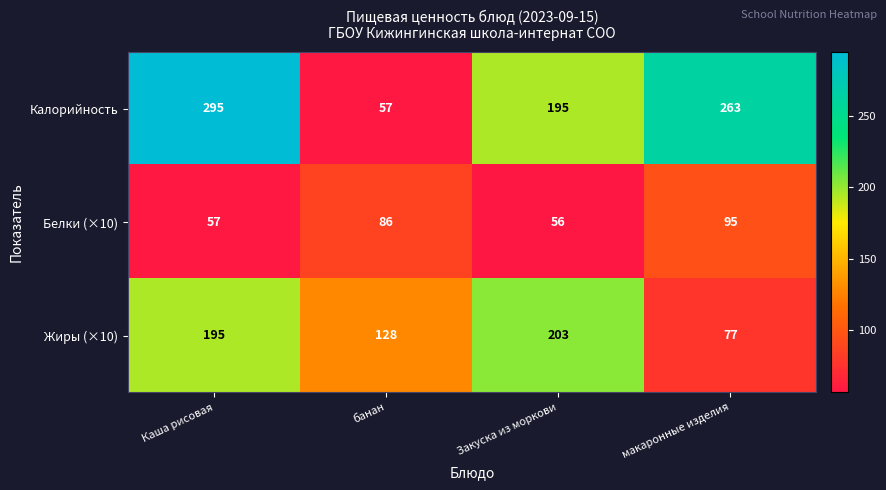

What is the spread (max minus min) of values at макаронные изделия?

186